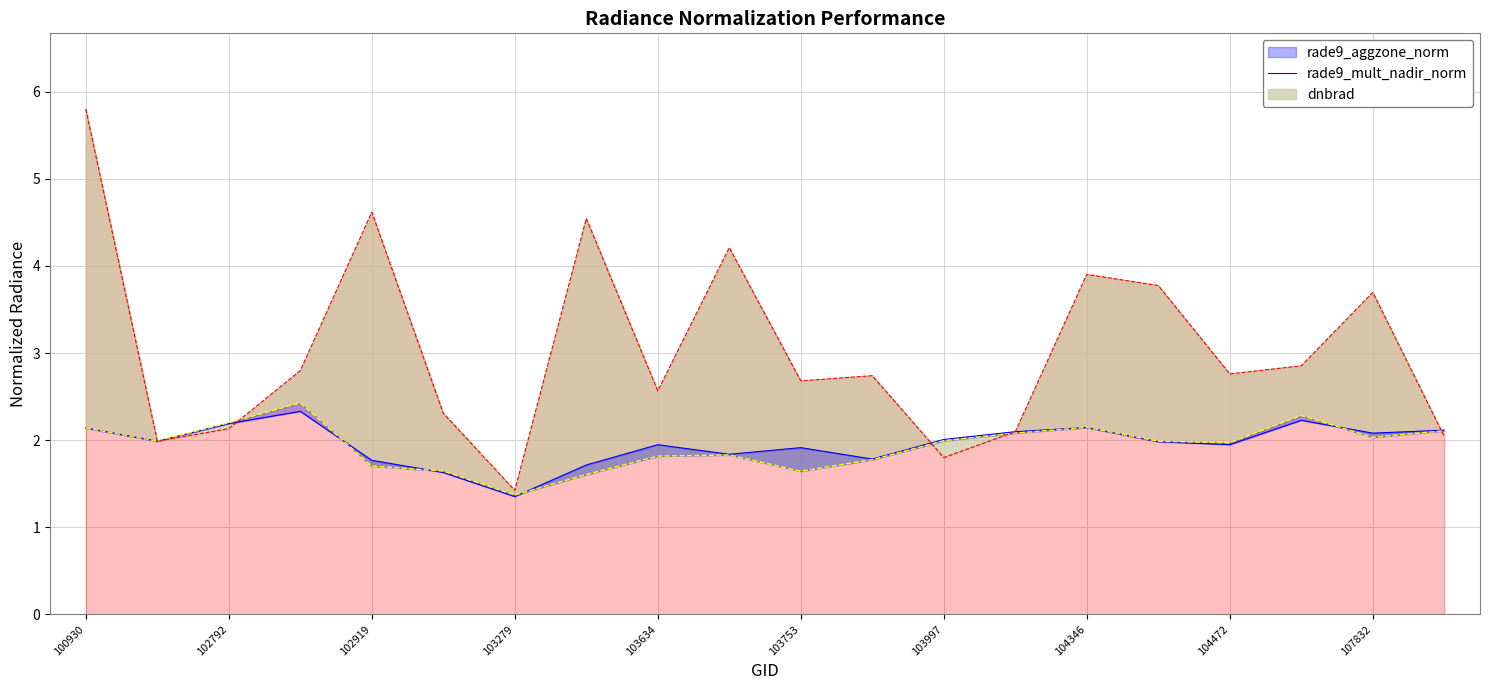

Between 103160 and 103643, which series saw the biggest shift?

dnbrad